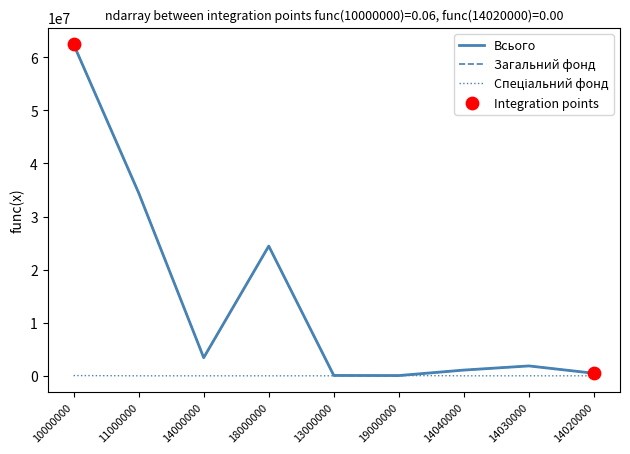

At which label is Всього closest to 31238334?

11000000